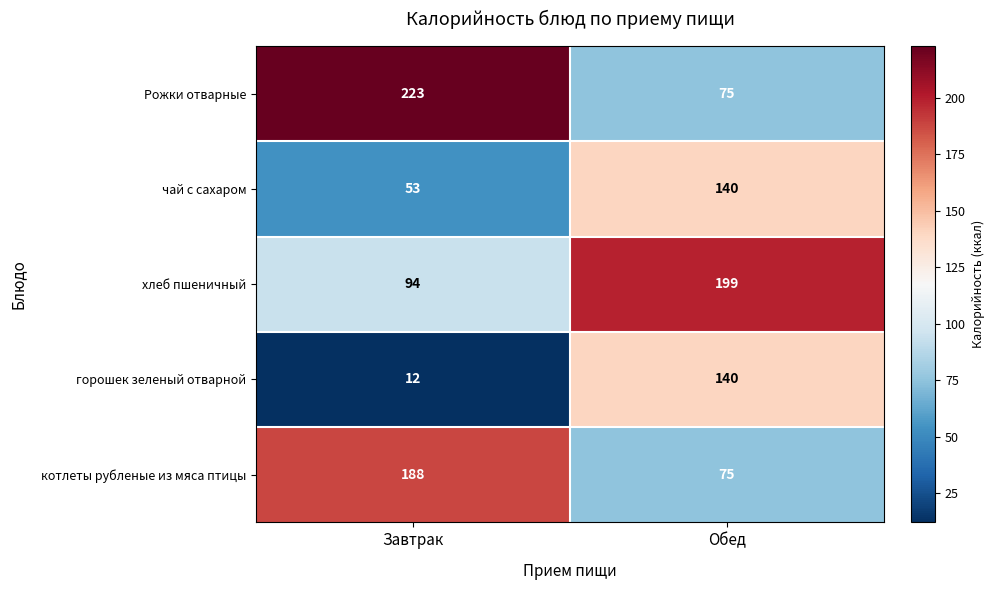

Count the number of data series in this chart.

5